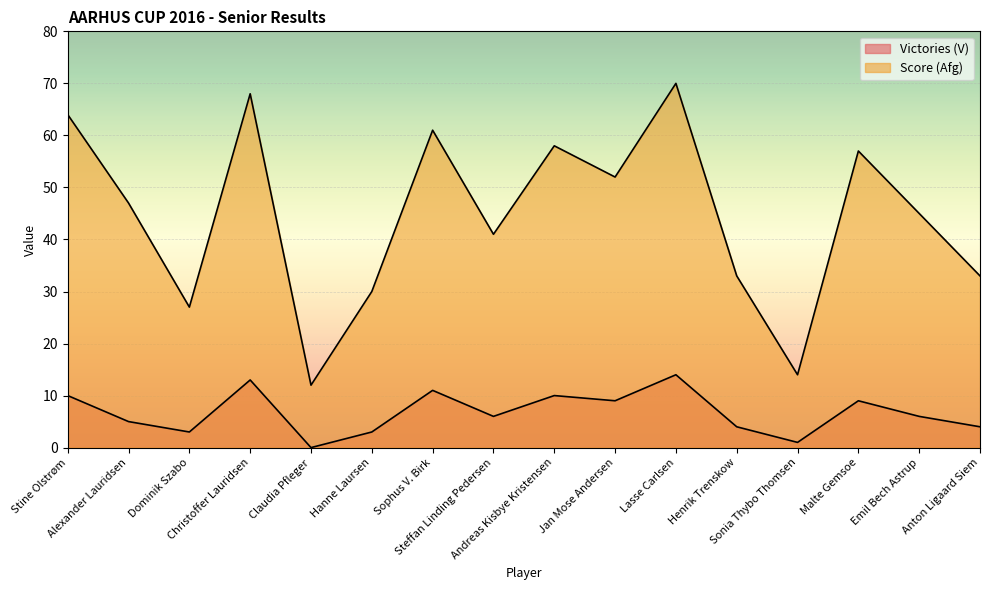

Between Steffan Linding Pedersen and Malte Gemsoe, which series saw the biggest shift?

Score (Afg)